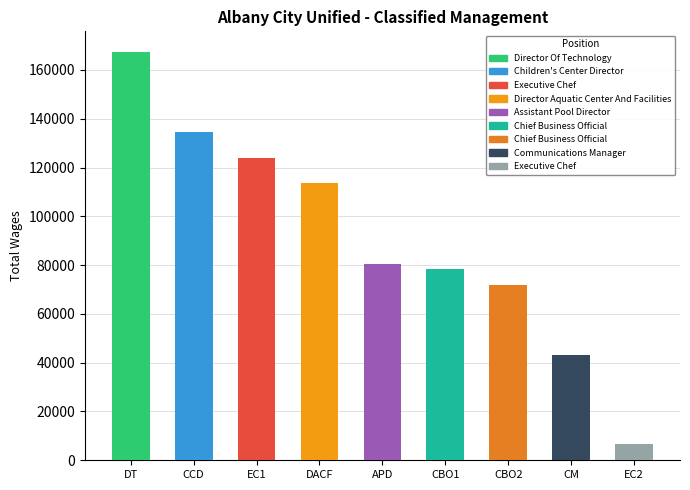

Between Executive Chef and Chief Business Official, which is larger?

Executive Chef